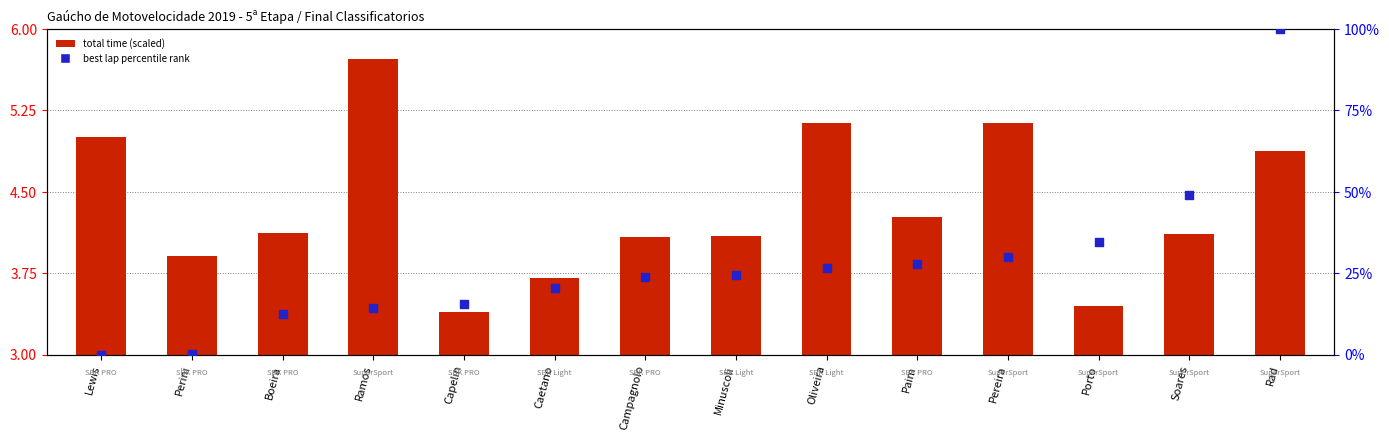

Which series has the widest spread of Y values?

best lap percentile rank